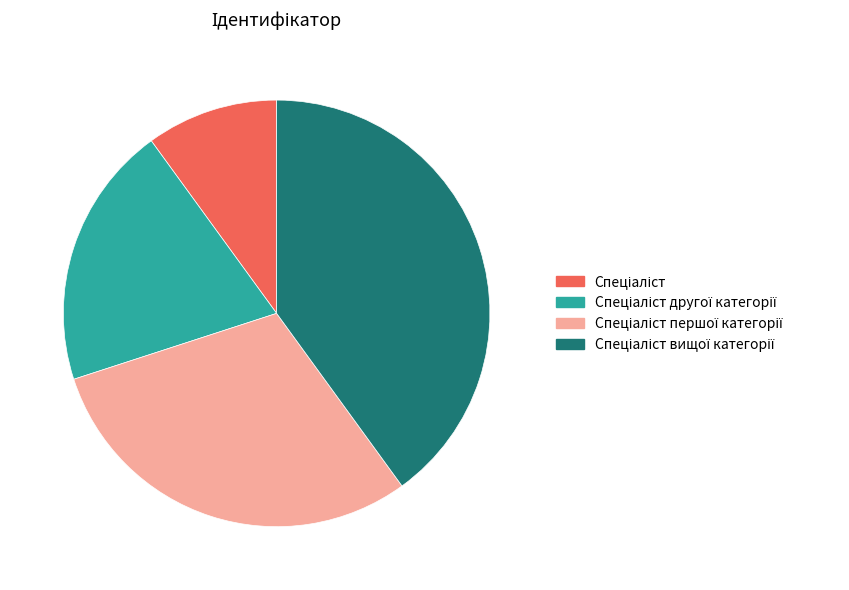

How many slices are in this pie chart?

4